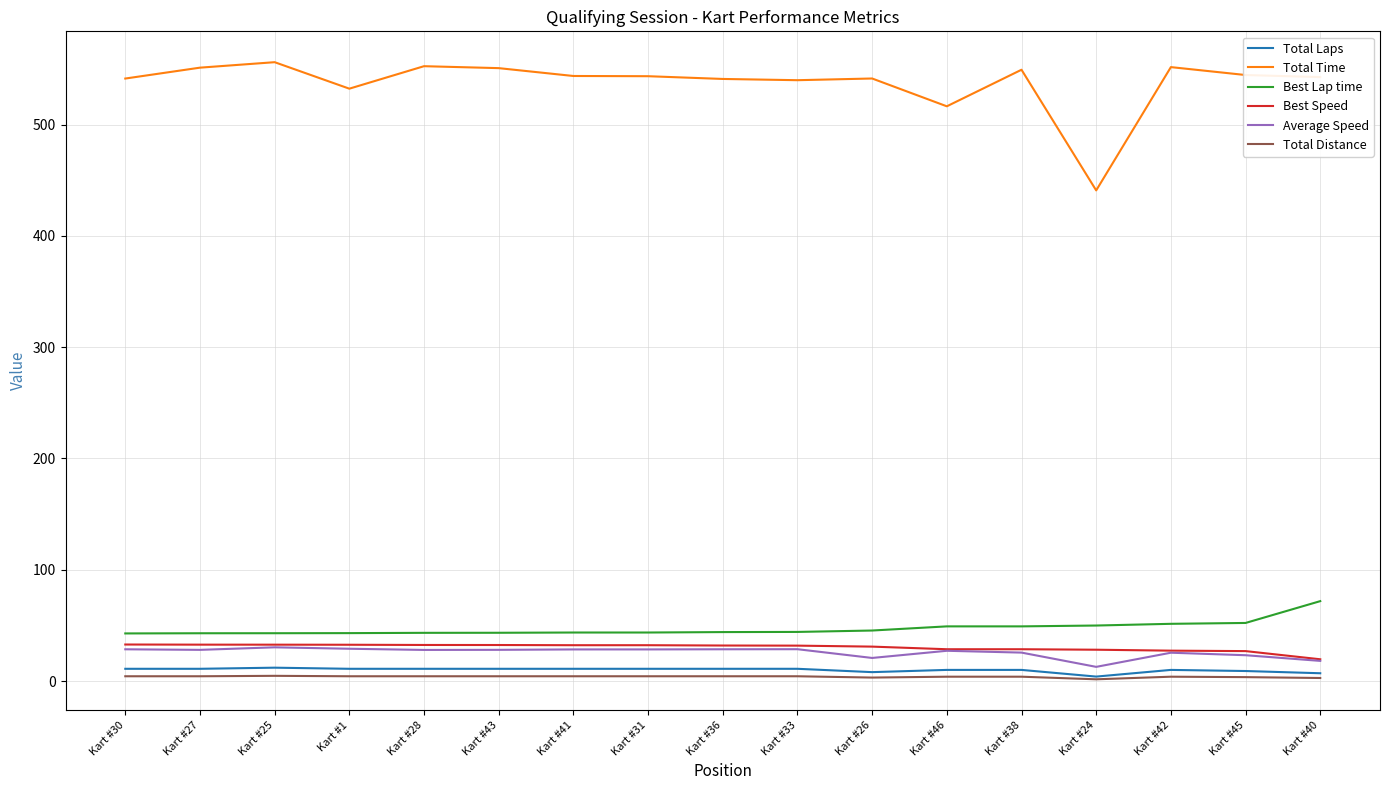

What position from the left is Kart #27?

2